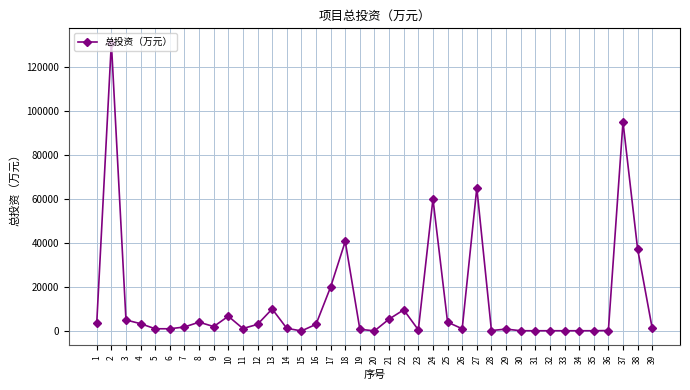

Approximately how many times larger is the value at 12 compared to 22?

0.3